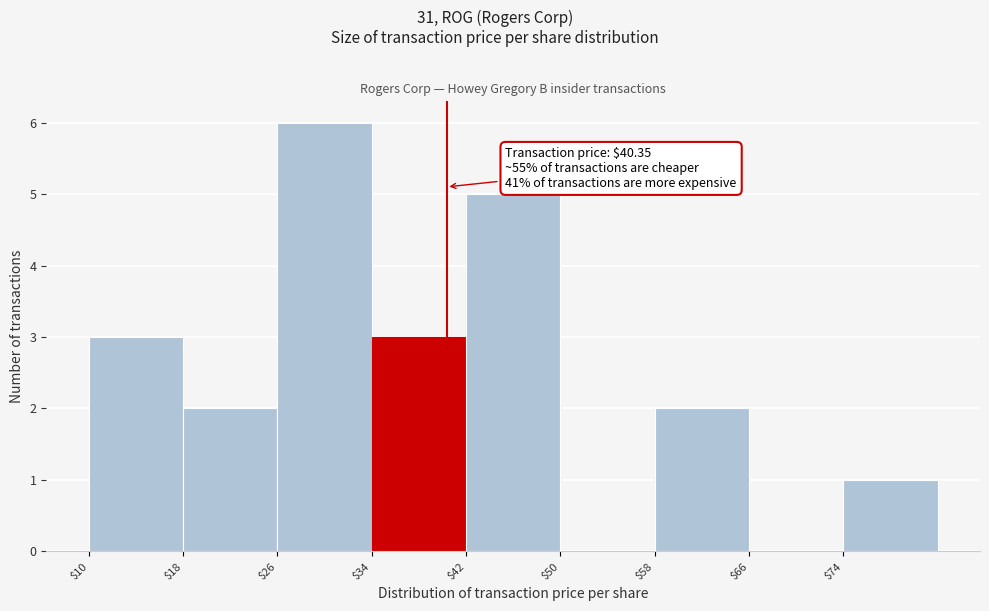

Over which range of the x-axis is the bar tallest?

26 to 34